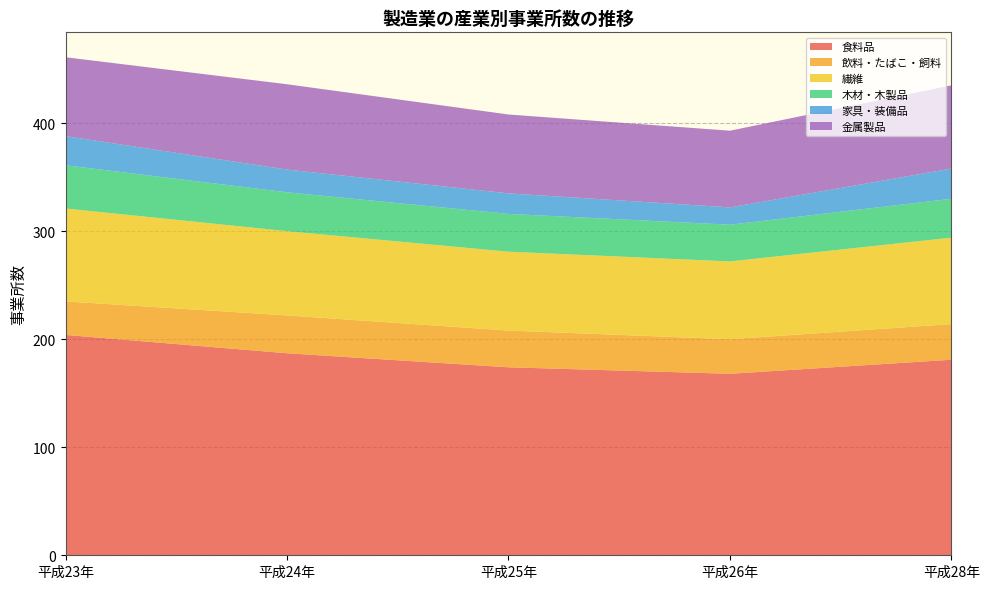

Reading left to right, extract all data points from this chart.

食料品: 平成23年=204	平成24年=187	平成25年=174	平成26年=168	平成28年=181
飲料・たばこ・飼料: 平成23年=31	平成24年=35	平成25年=34	平成26年=32	平成28年=33
繊維: 平成23年=86	平成24年=78	平成25年=73	平成26年=72	平成28年=80
木材・木製品: 平成23年=40	平成24年=36	平成25年=35	平成26年=34	平成28年=36
家具・装備品: 平成23年=27	平成24年=21	平成25年=19	平成26年=16	平成28年=28
金属製品: 平成23年=73	平成24年=79	平成25年=73	平成26年=71	平成28年=77